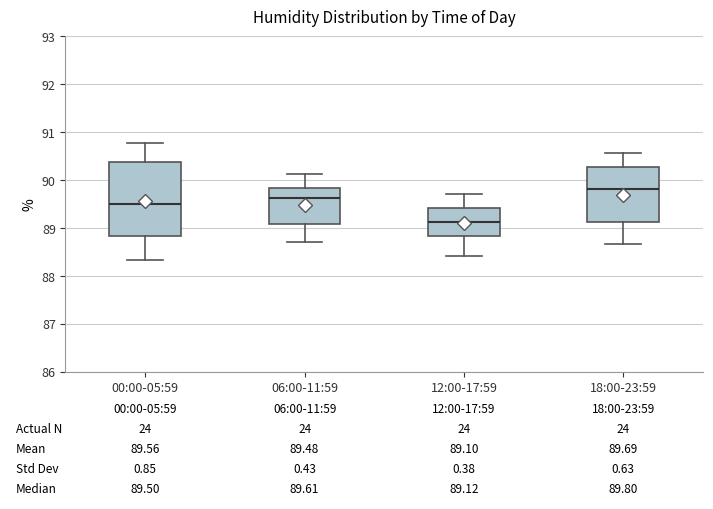

Which box has the highest median line?

18:00-23:59